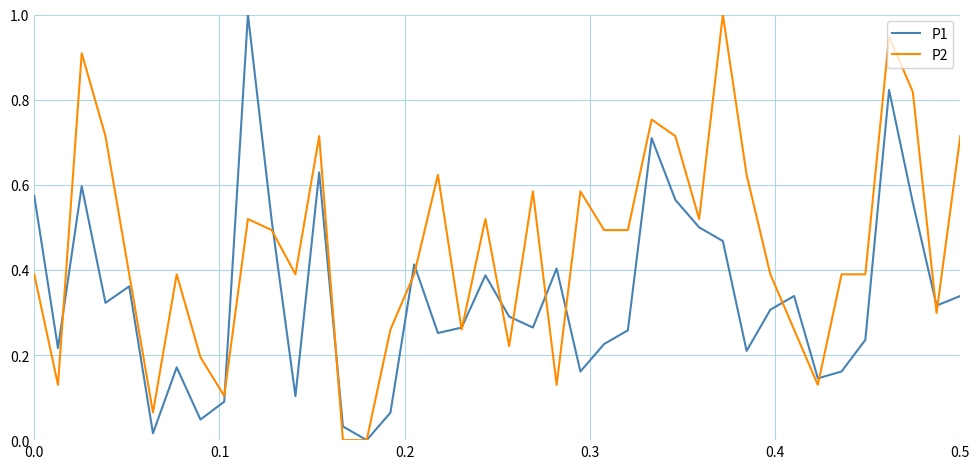

Which series has the largest total across all categories?

P2